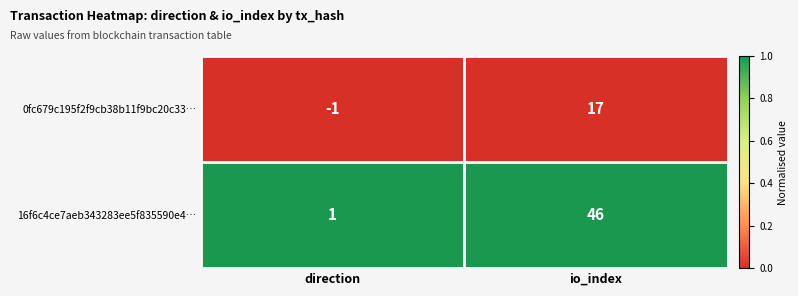

List the series in order of their peak value, lowest first.

0fc679c195f2f9cb38b11f9bc20c33…, 16f6c4ce7aeb343283ee5f835590e4…